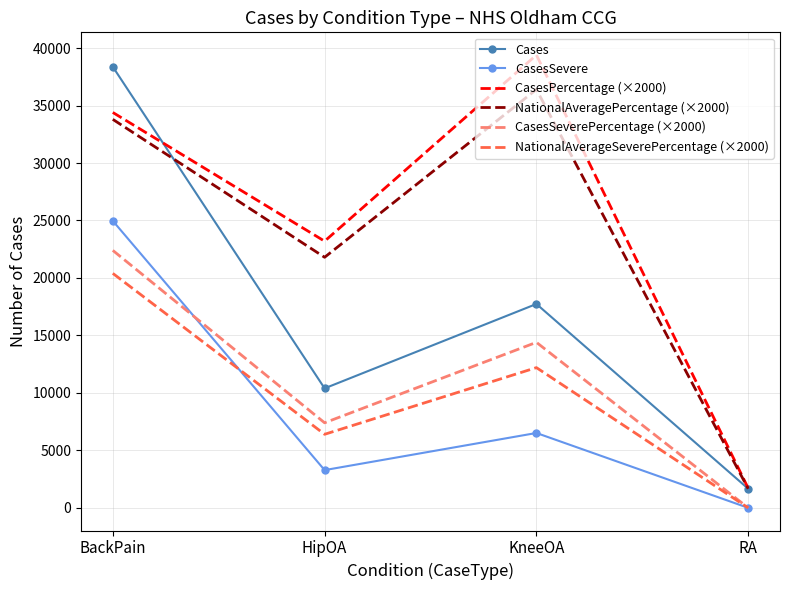

True or false: CasesSeverePercentage (×2000) has more than 0 points higher than both neighbors.

True